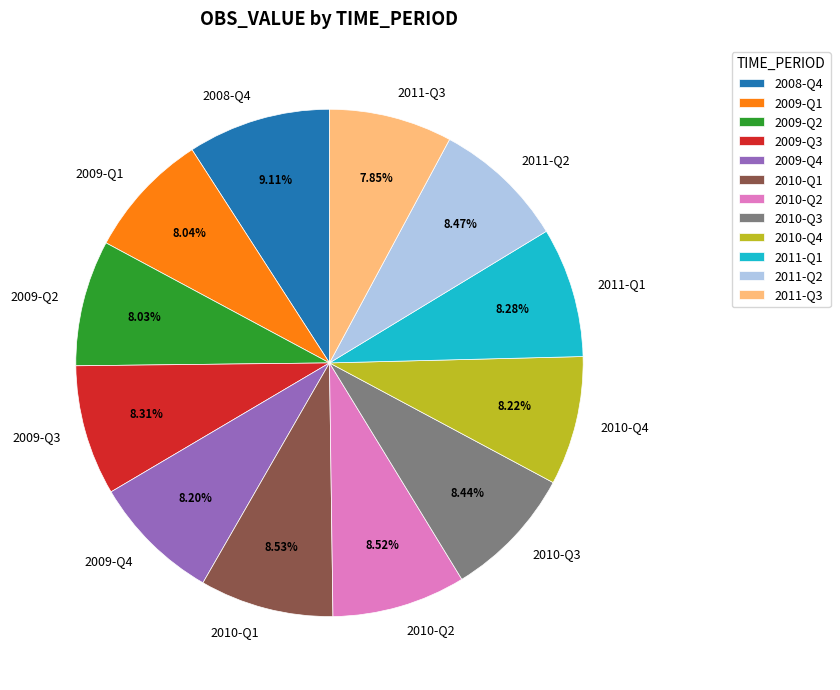

What is the ratio of the value at 2009-Q4 to the value at 2011-Q1?

1.0